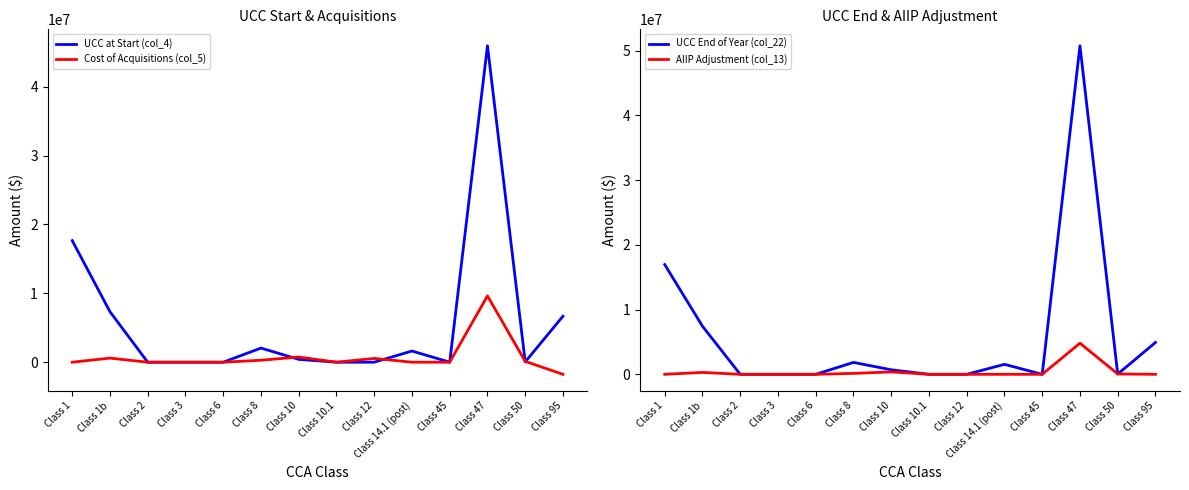

What is the difference between the AIIP Adjustment (col_13) values at Class 8 and Class 3?

142676.0